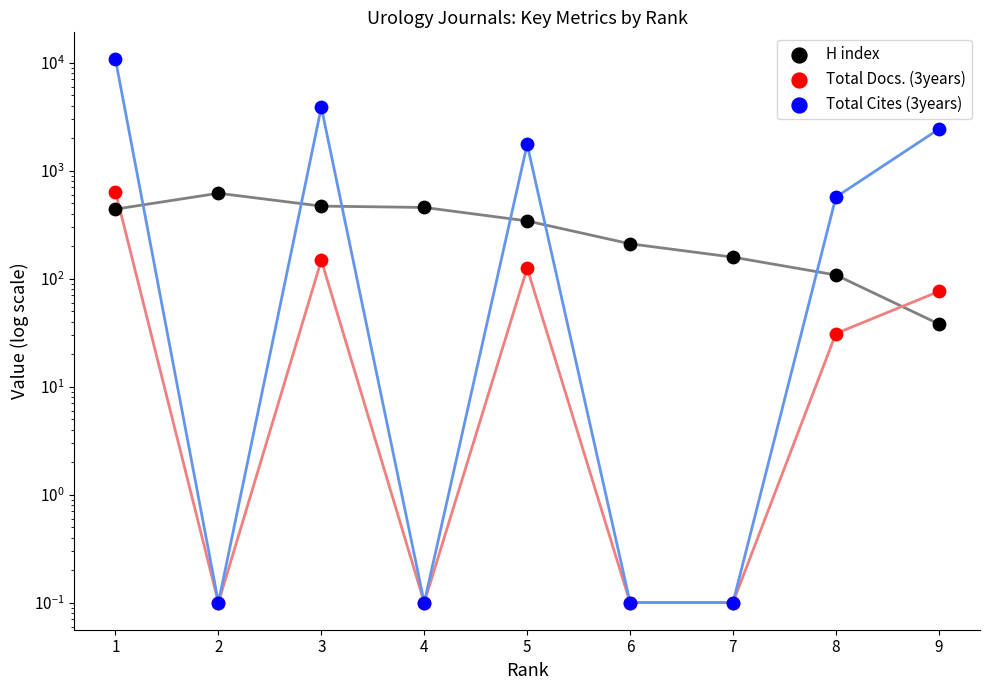

Which series has the largest Y range (max minus min)?

Total Cites (3years)